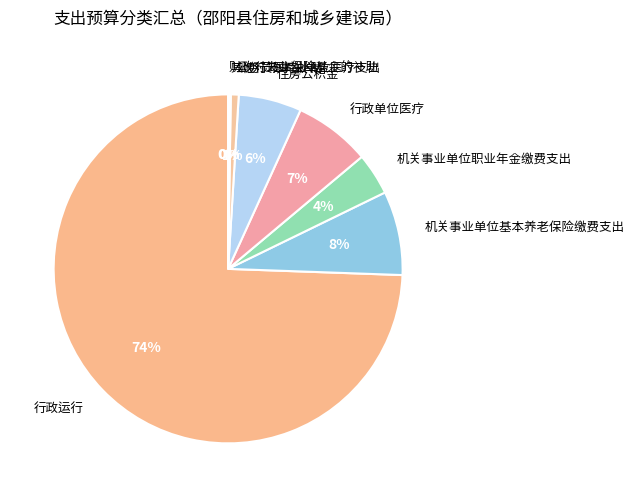

To the nearest percent, what is the difference between the 住房公积金 and 机关事业单位基本养老保险缴费支出 slice percentages?

2%